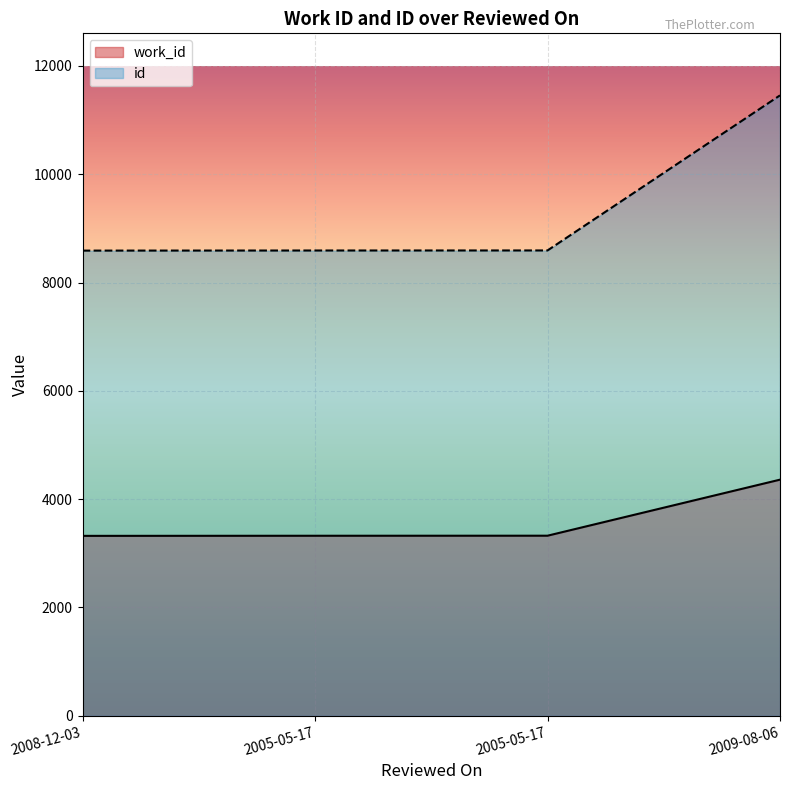

Between 2005-05-17 and 2009-08-06, which series saw the biggest shift?

id